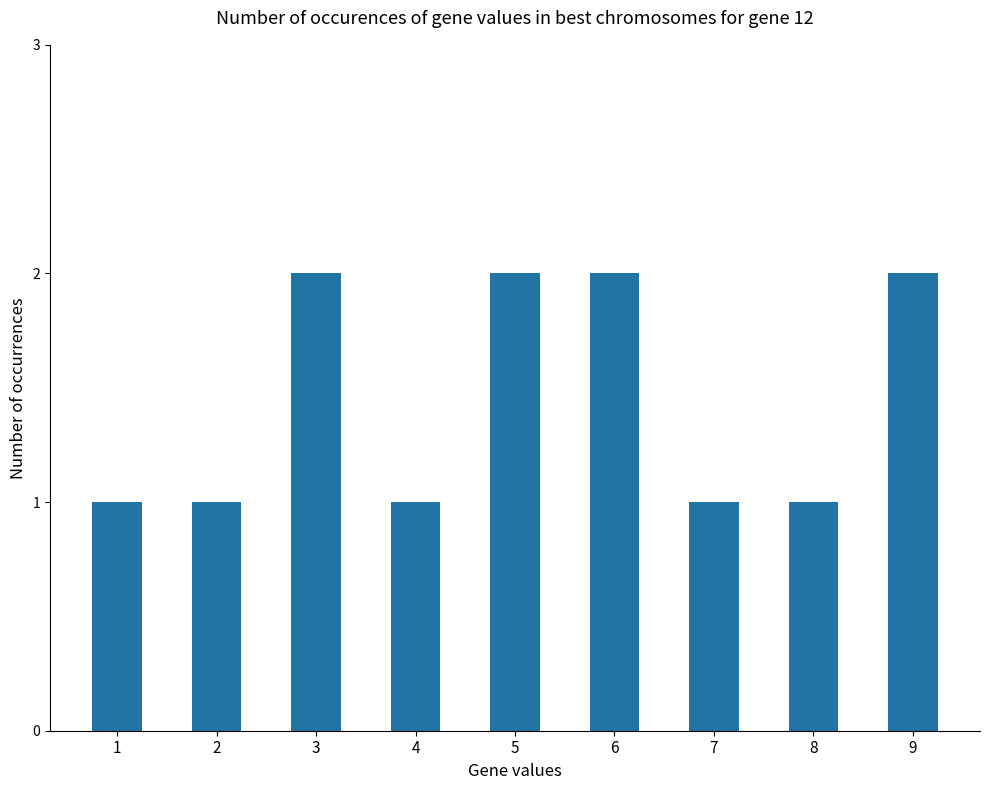

True or false: the data shows 1 at 4.

True